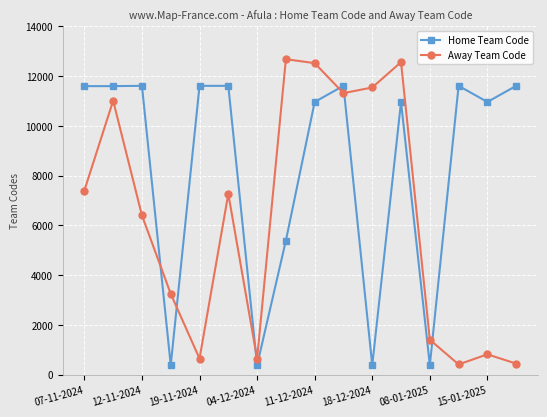

How many times do Away Team Code and Home Team Code cross each other?

6